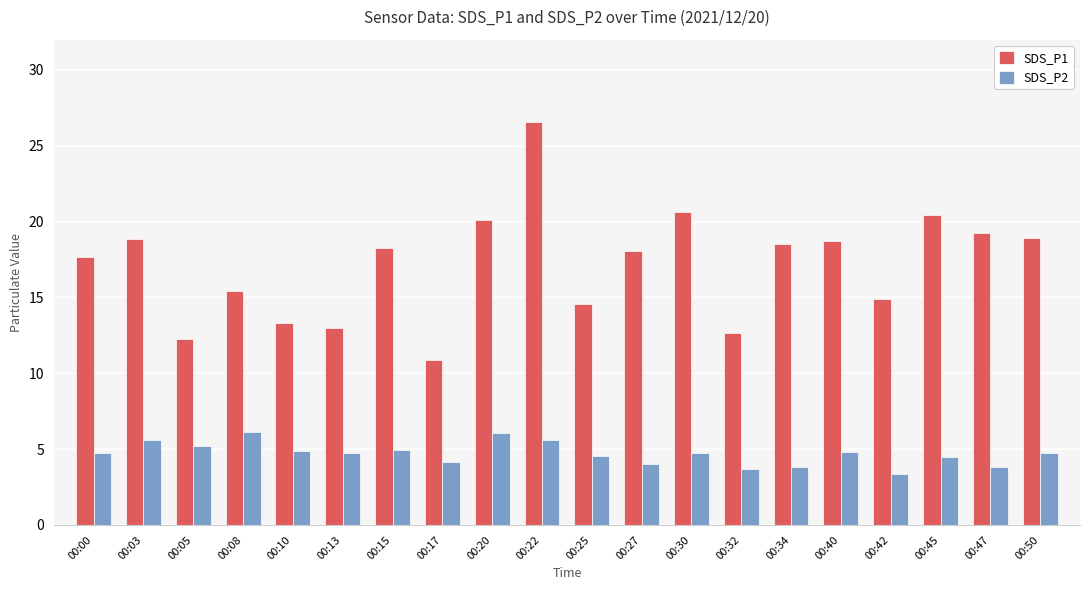

Which series has the largest range (max minus min)?

SDS_P1